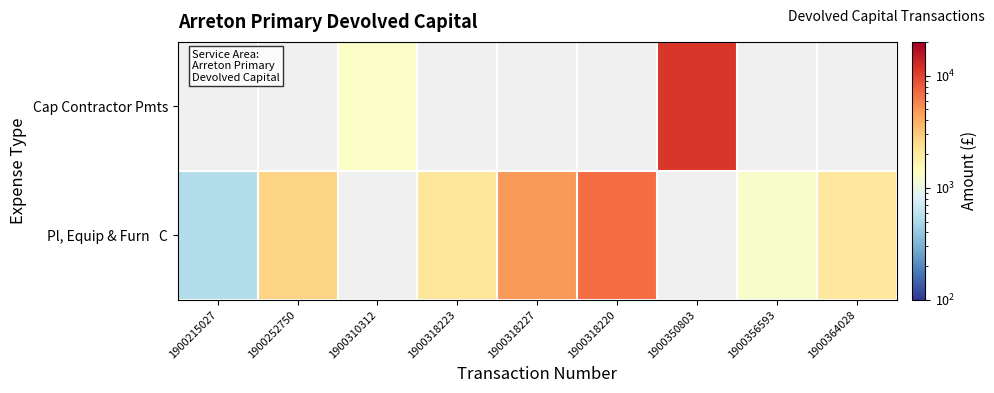

How many Cap Contractor Pmts values are between 1305 and 11081?

1